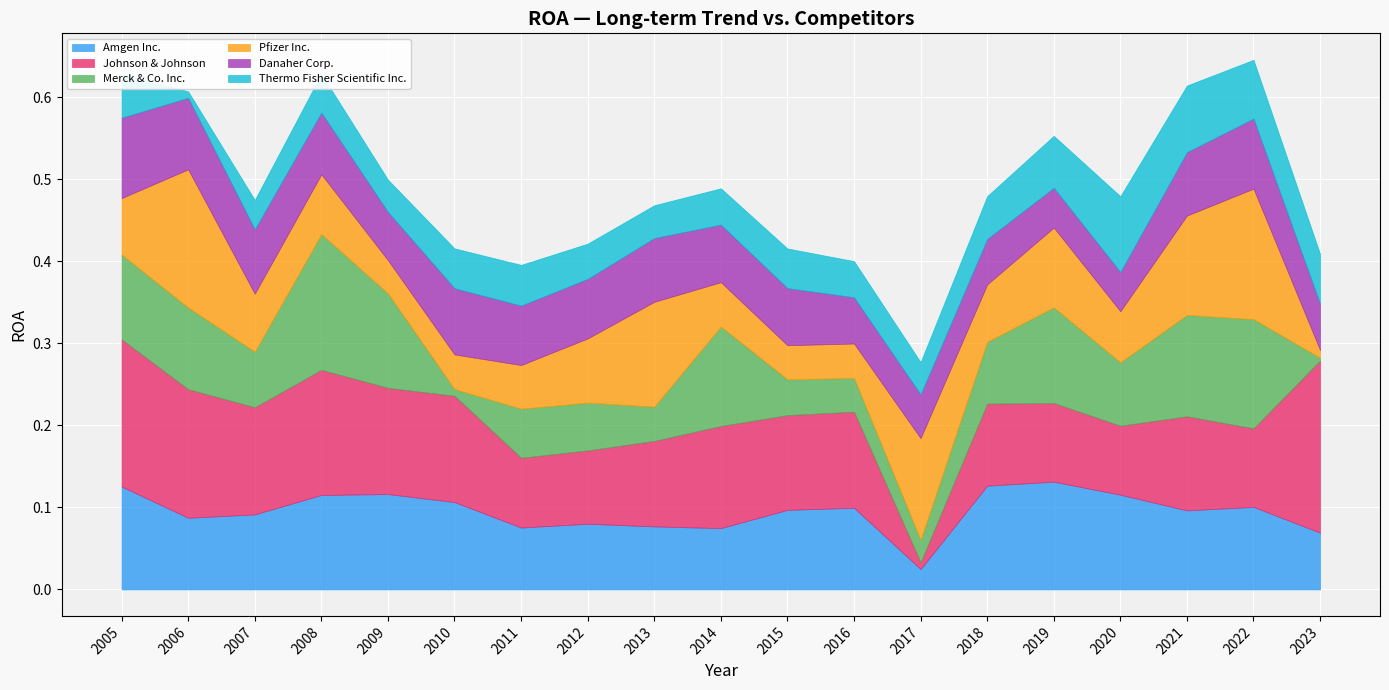

After their last crossing, which series has the higher values: Amgen Inc. or Merck & Co. Inc.?

Amgen Inc.